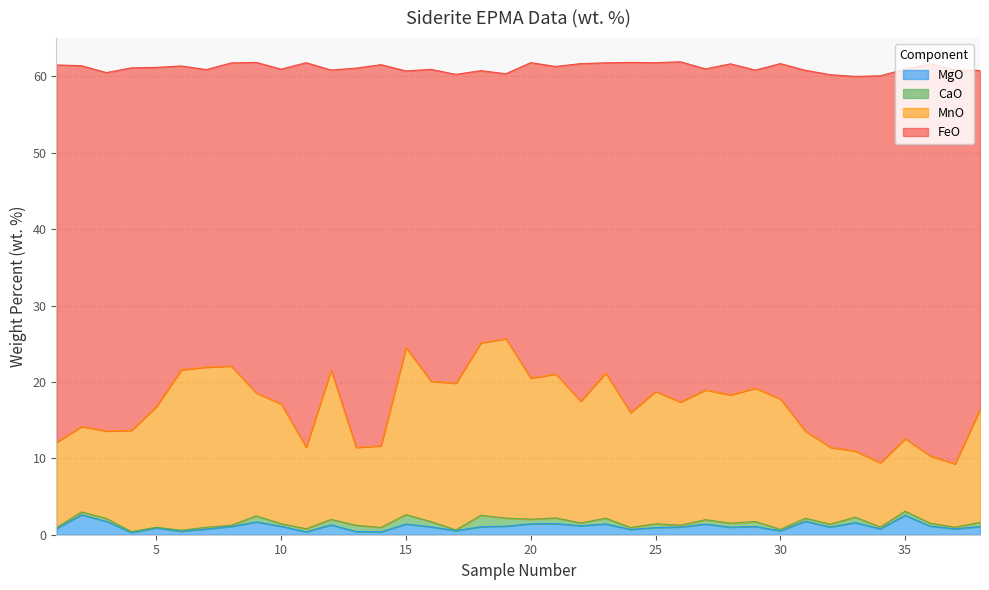

At how many categories does at least one series exceed 6?

38